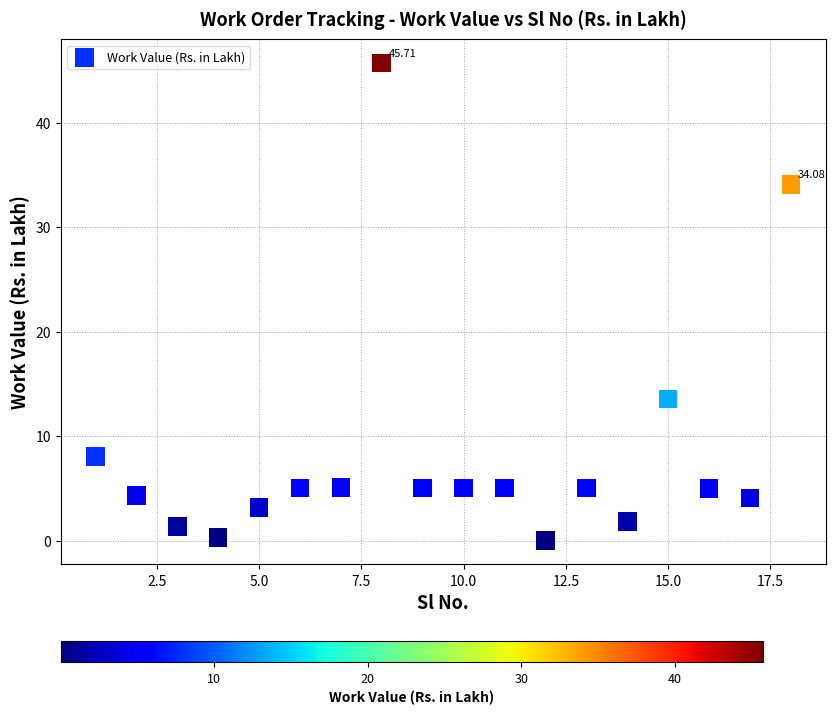

What is the range of Y values (max minus min)?

45.7